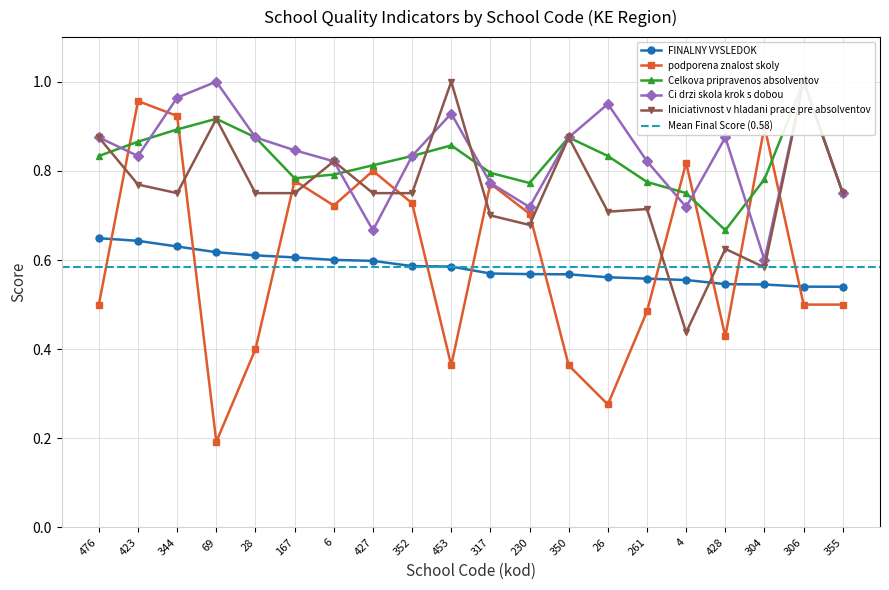

What position from the right is 69?

17